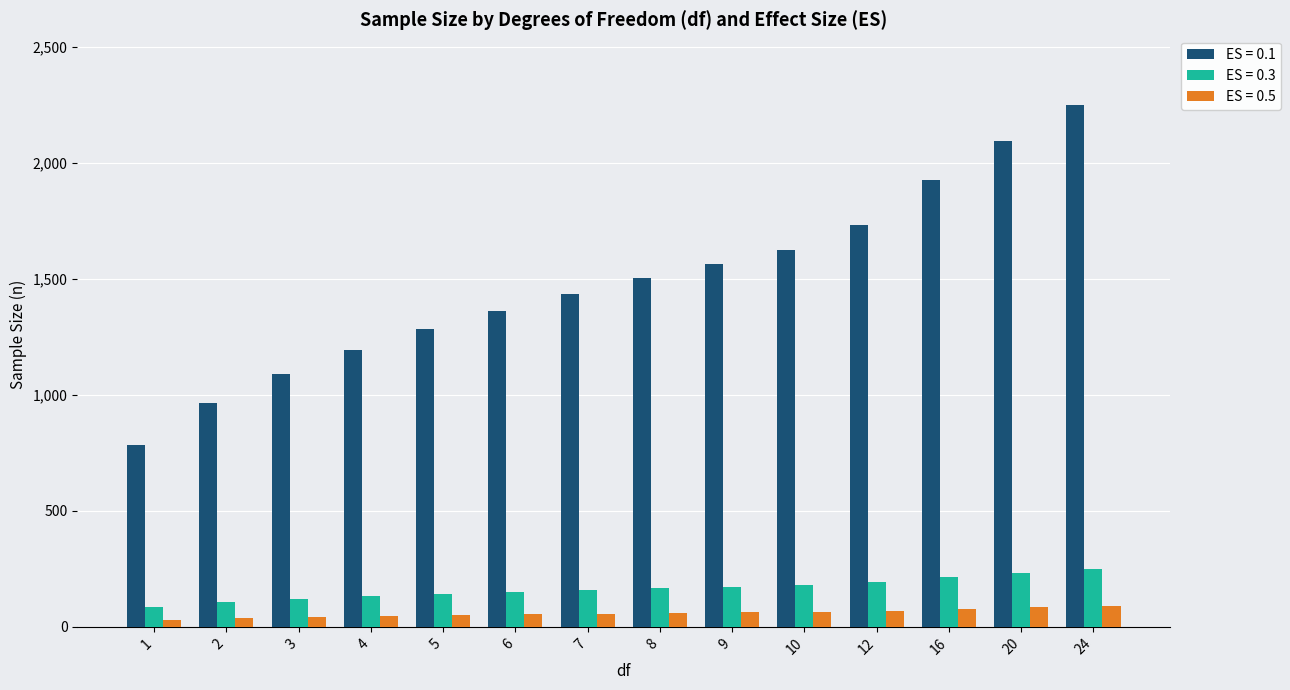

The value of ES = 0.3 at 24 is 250. True or false?

True